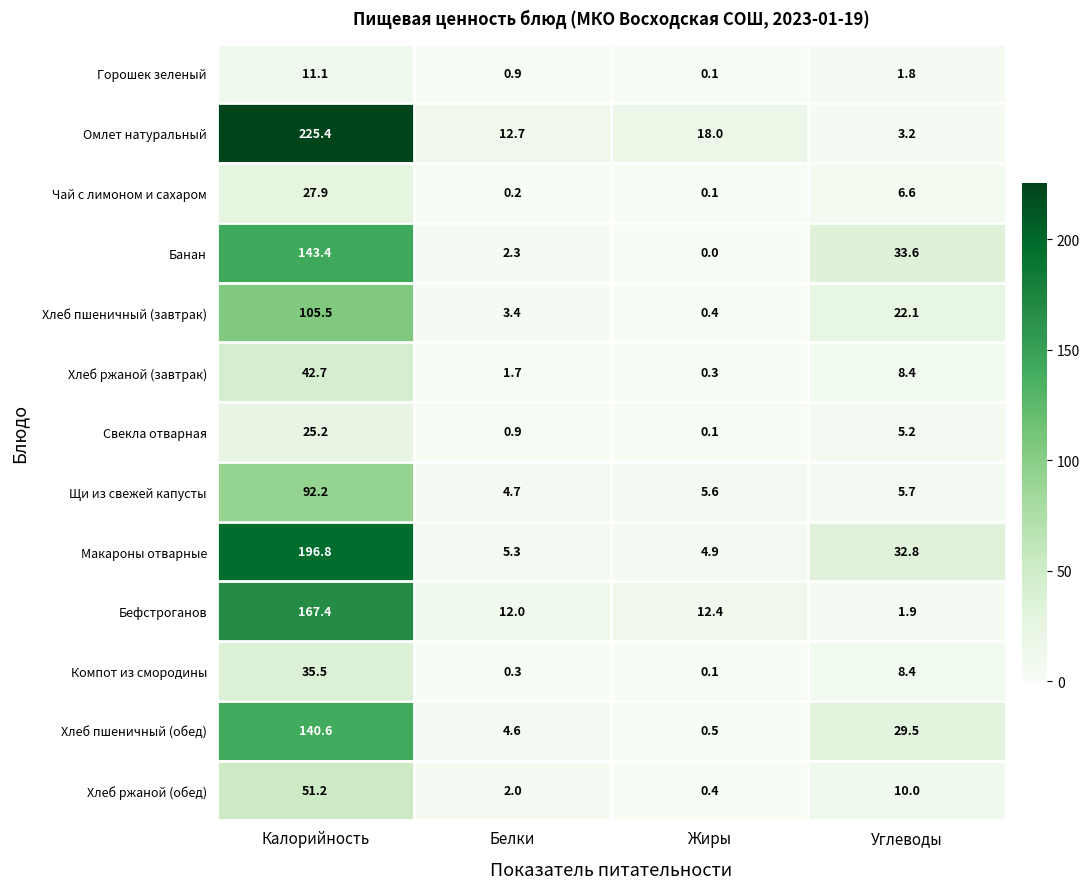

At how many categories does at least one series exceed 39?

1